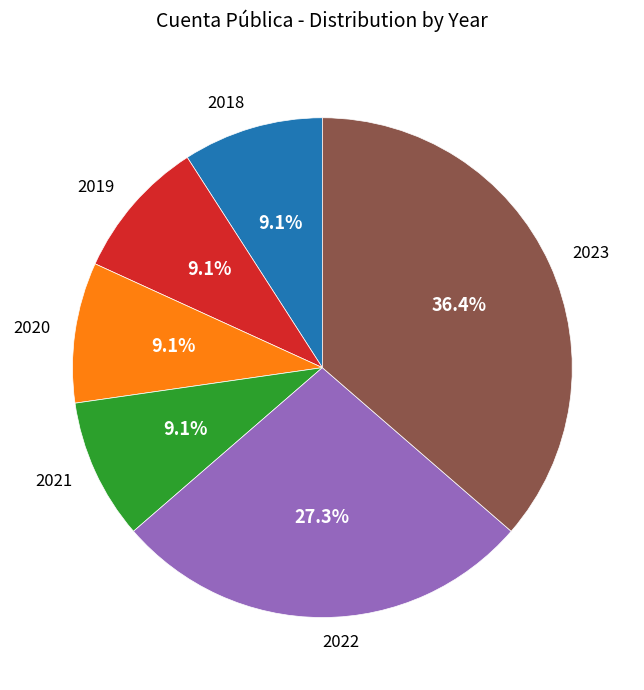

Which category has the biggest portion of the pie?

2023